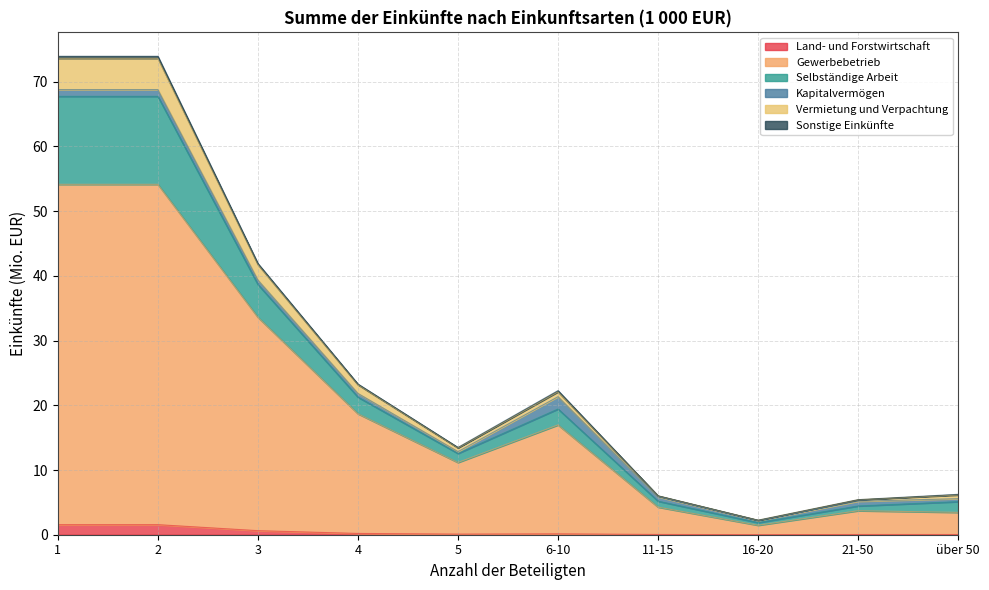

At which category is the sum across all series the highest?

1